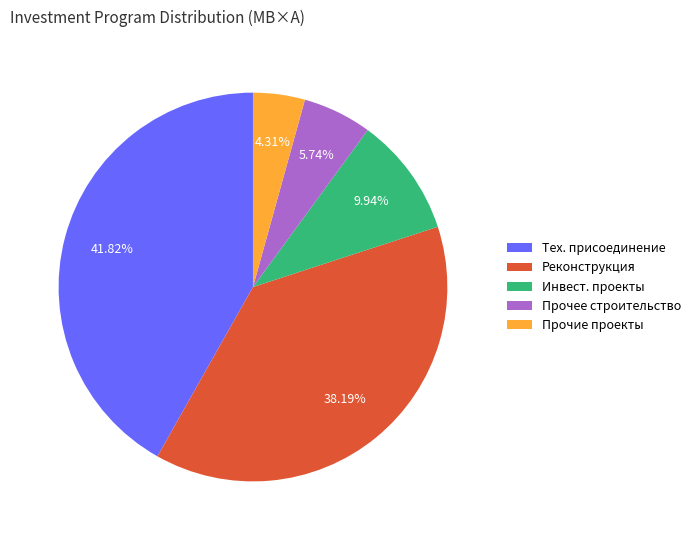

Does Инвест. проекты represent more than half of the total?

No